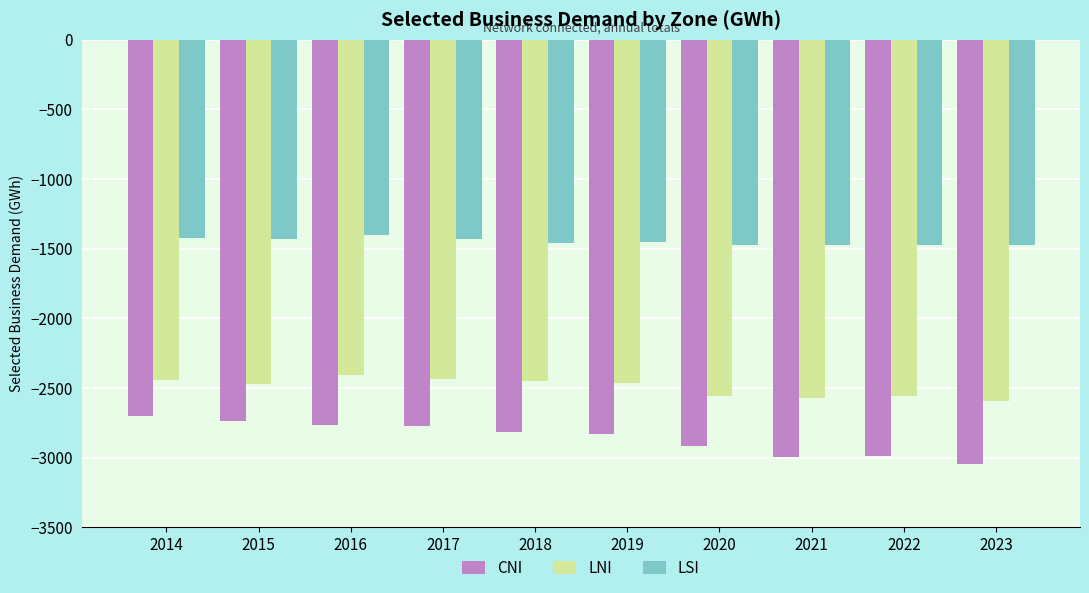

The value of LNI at 2016 is -2410.0. True or false?

True